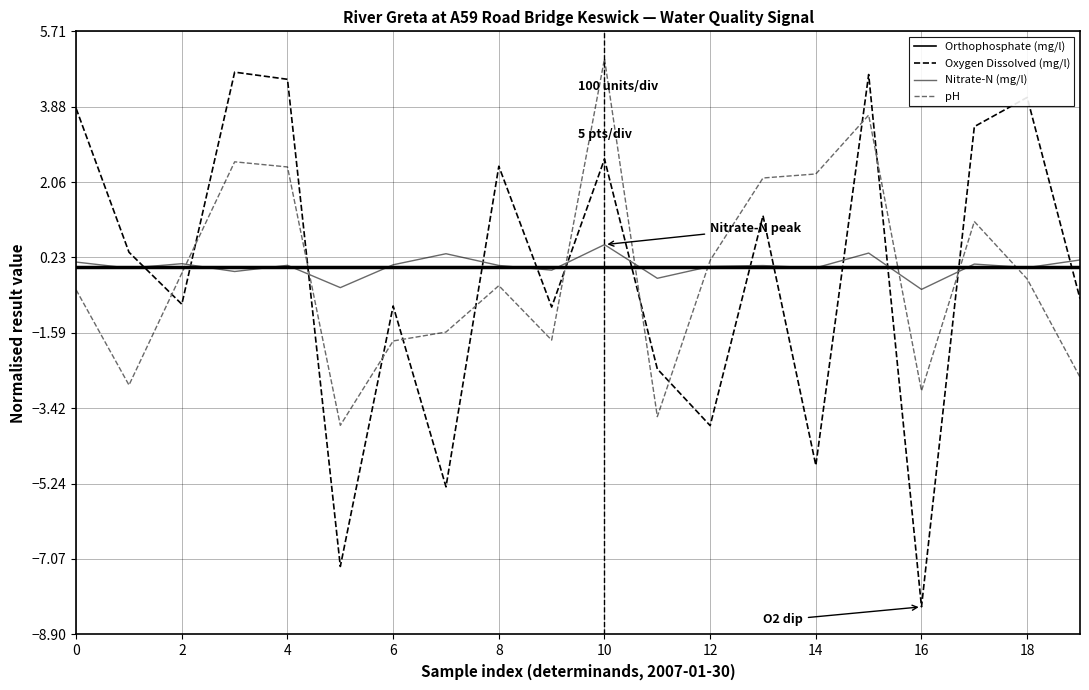

Count the number of data series in this chart.

4